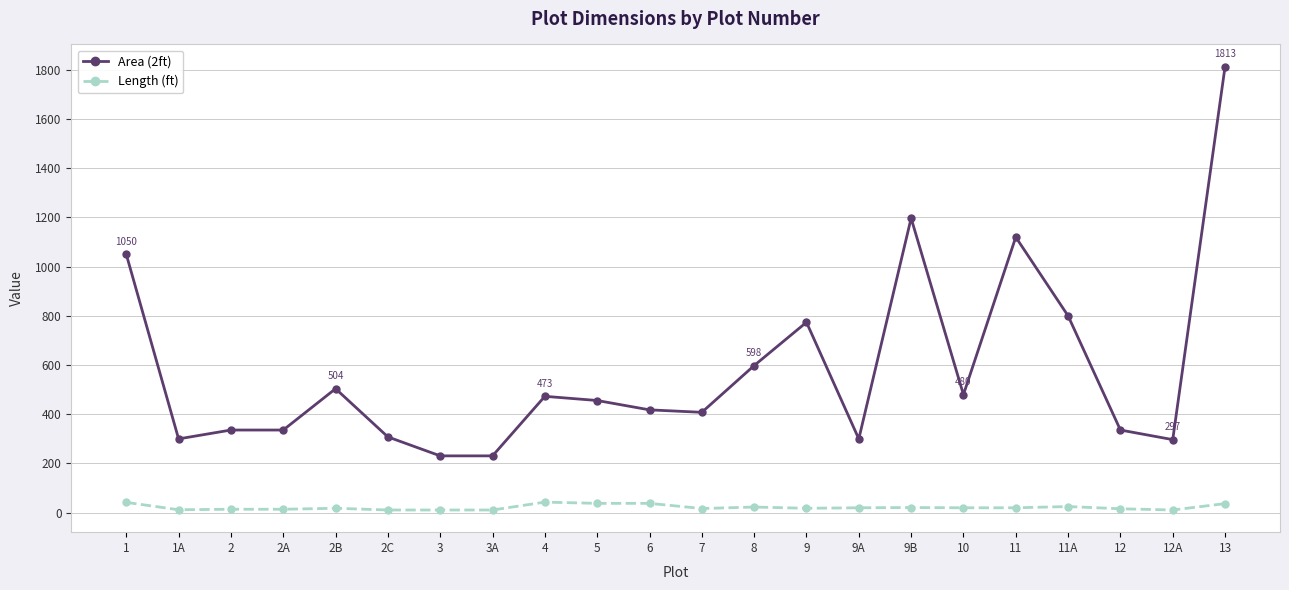

What is the greatest value displayed?

1813